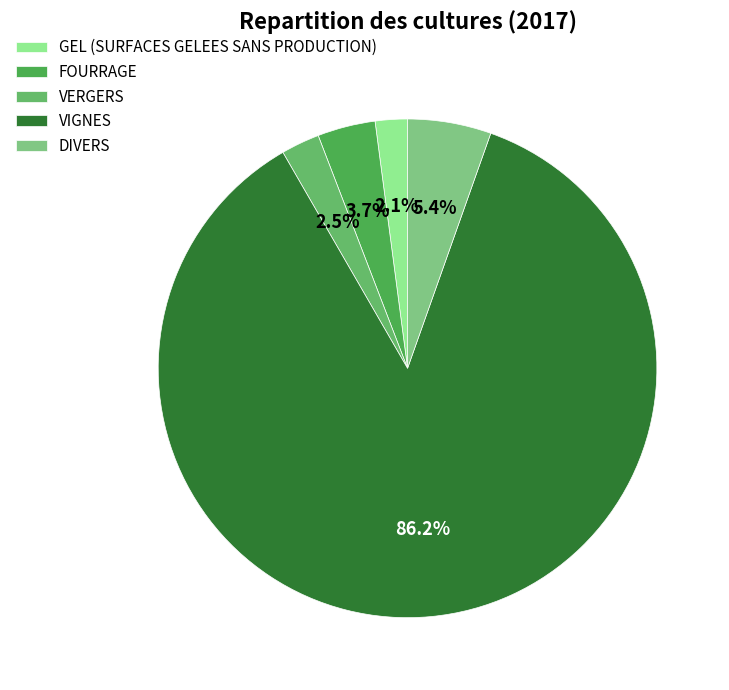

To the nearest percent, what is the combined percentage of GEL (SURFACES GELEES SANS PRODUCTION) and VIGNES?

88%